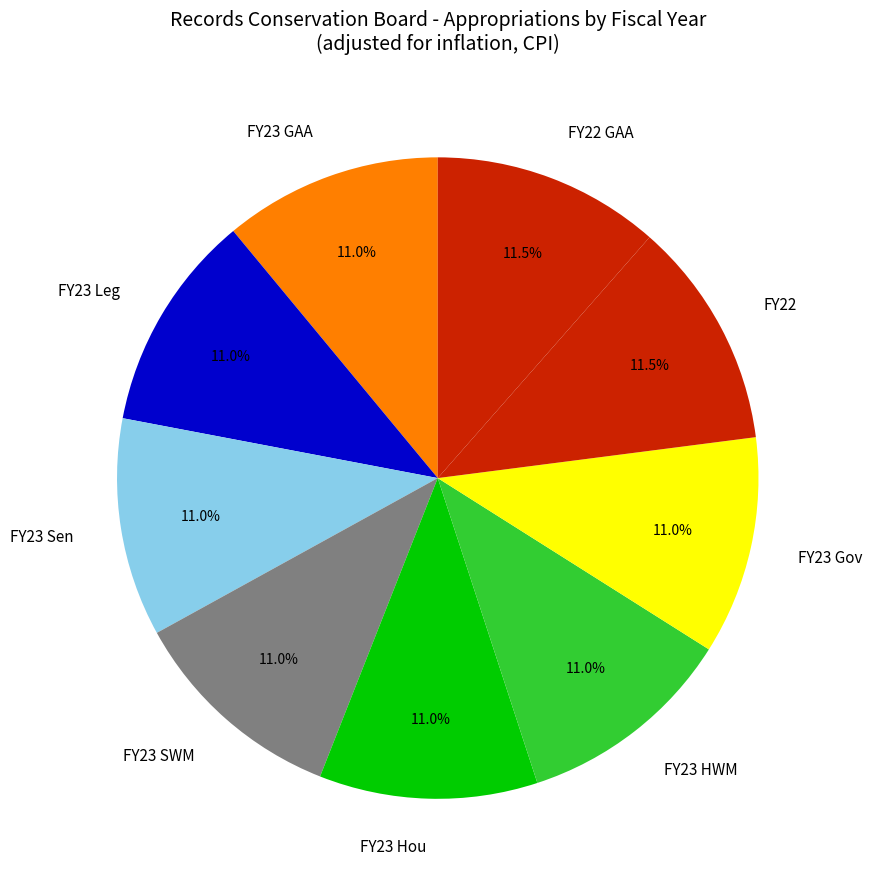

To the nearest percent, what percentage of the pie is FY23 HWM?

11%